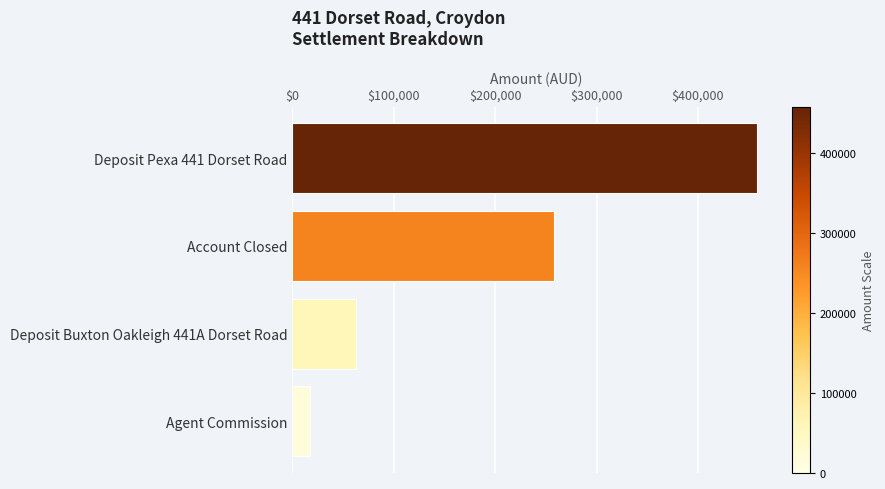

Between Agent Commission and Deposit Buxton Oakleigh 441A Dorset Road, which is larger?

Deposit Buxton Oakleigh 441A Dorset Road